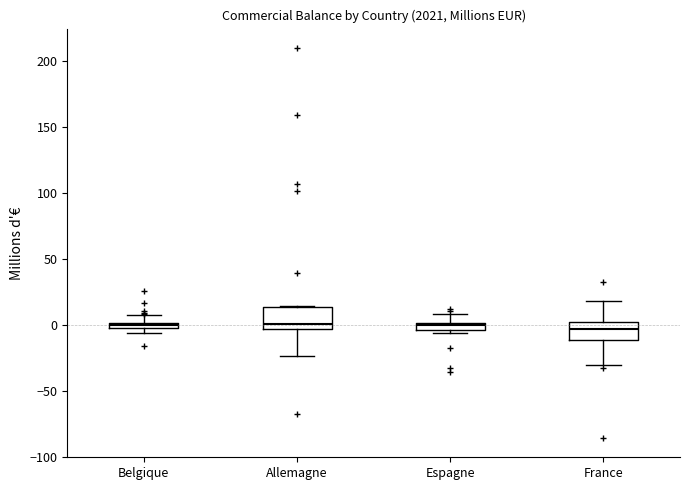

Where does the upper whisker of the box for France end on the y-axis? The values are not printed on the chart, so give them approximately, as read against the axis.

20